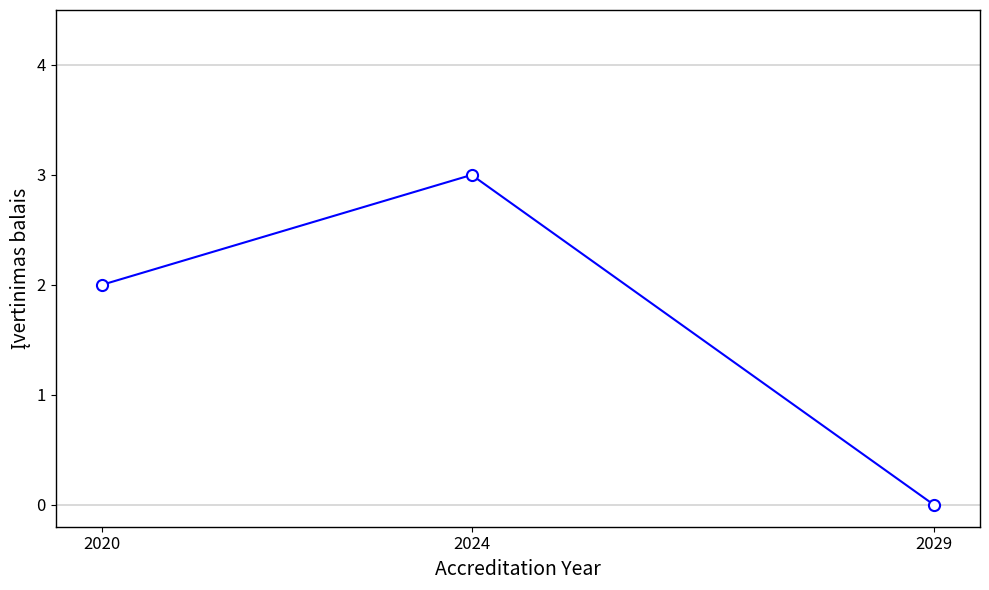

What is the difference between the maximum and second lowest values?

1